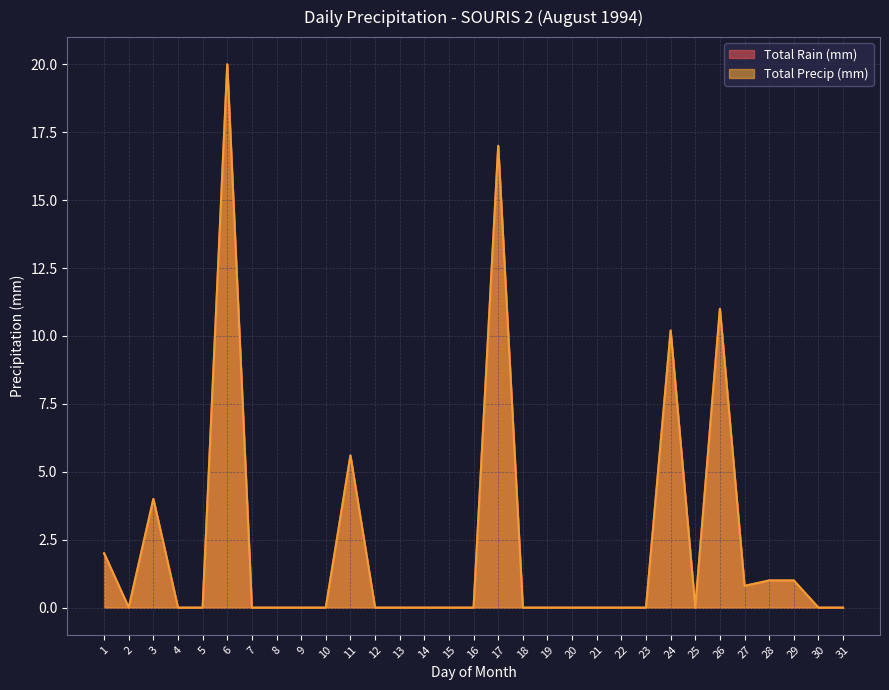

Is the value of Total Precip (mm) at 16 greater than the value of Total Rain (mm) at 23?

No